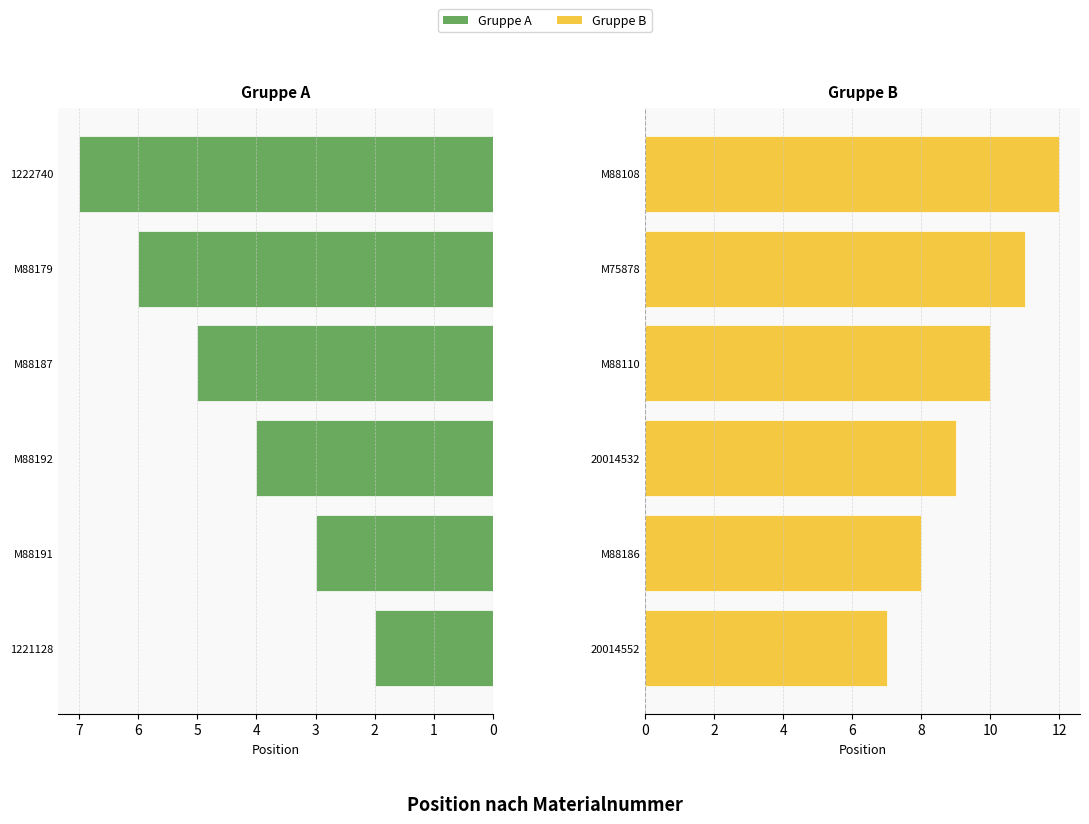

List the series in order of their overall mean, lowest first.

Materialnummer (links), Materialnummer (rechts)